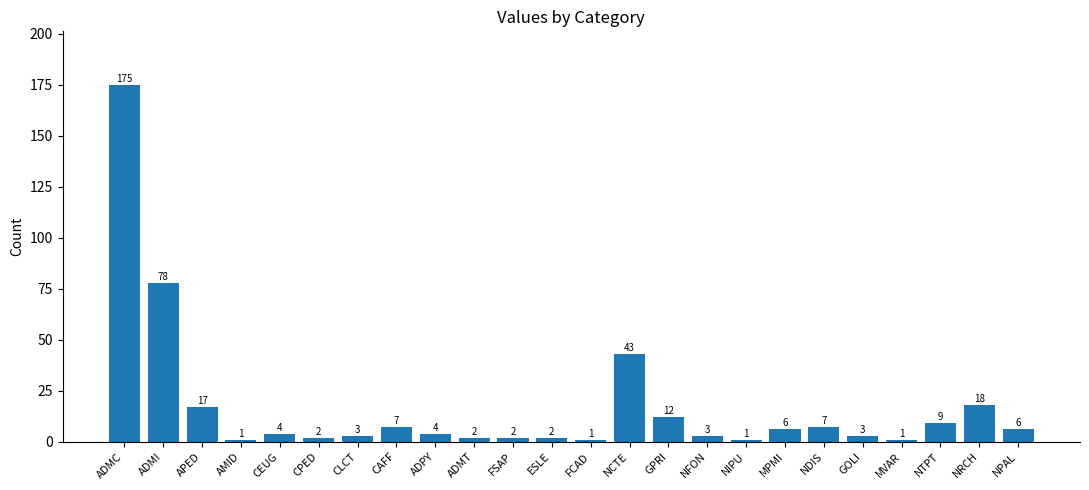

What position from the left is FCAD?

13